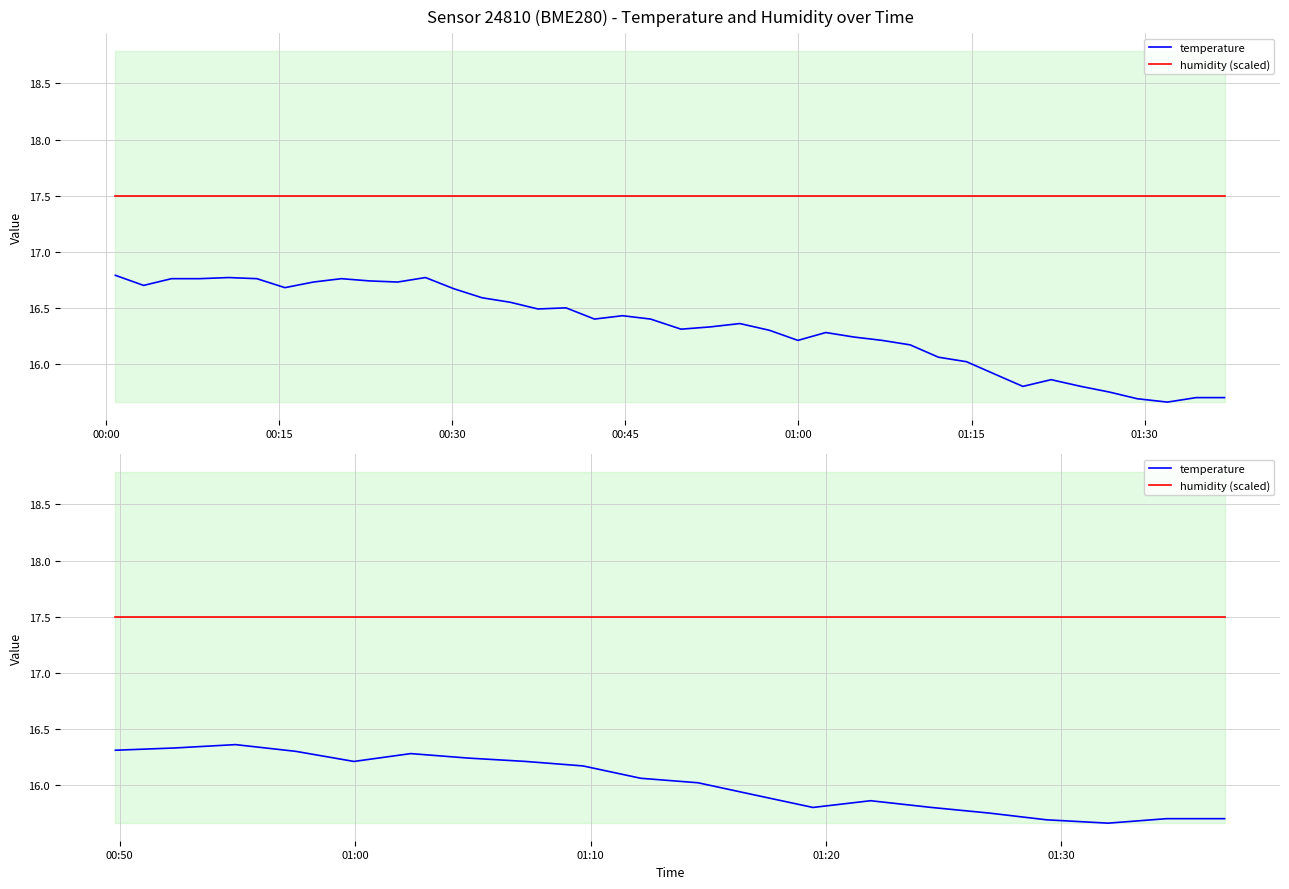

At which label does humidity (scaled) reach its minimum?

00:00